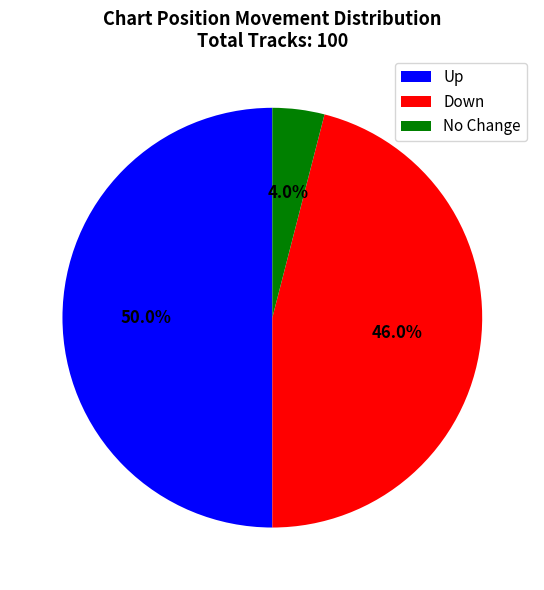

Approximately how many times larger is the value at Down compared to No Change?

11.5